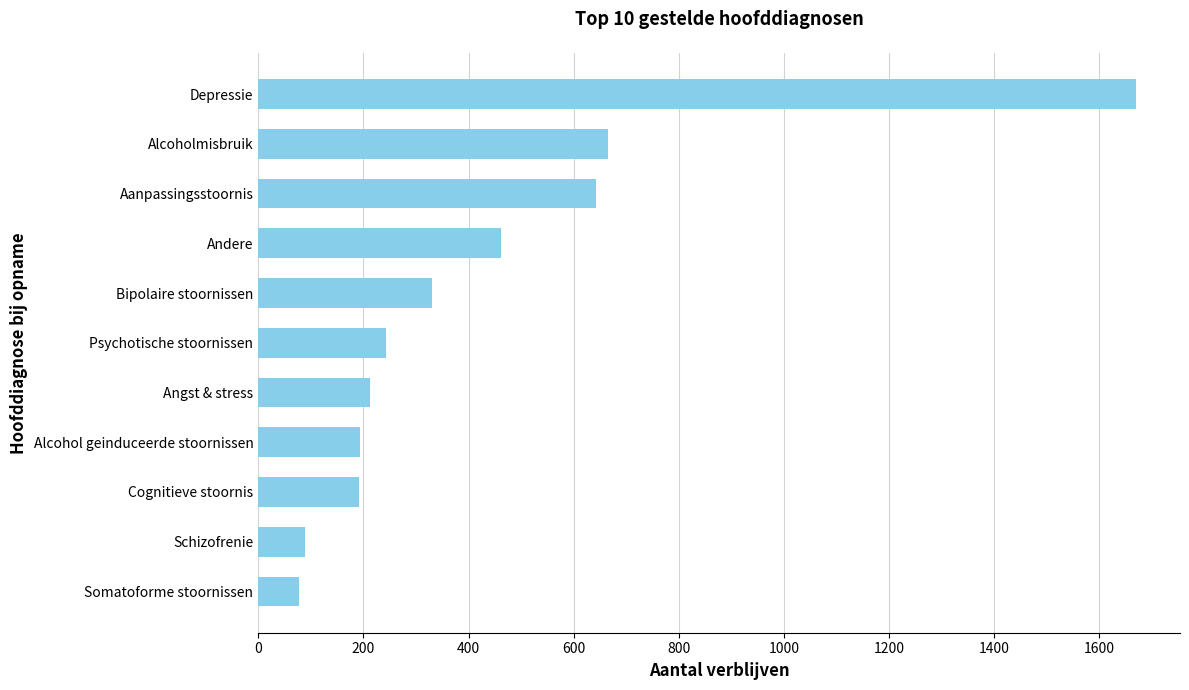

Between Angst & stress and Andere, which is larger?

Andere